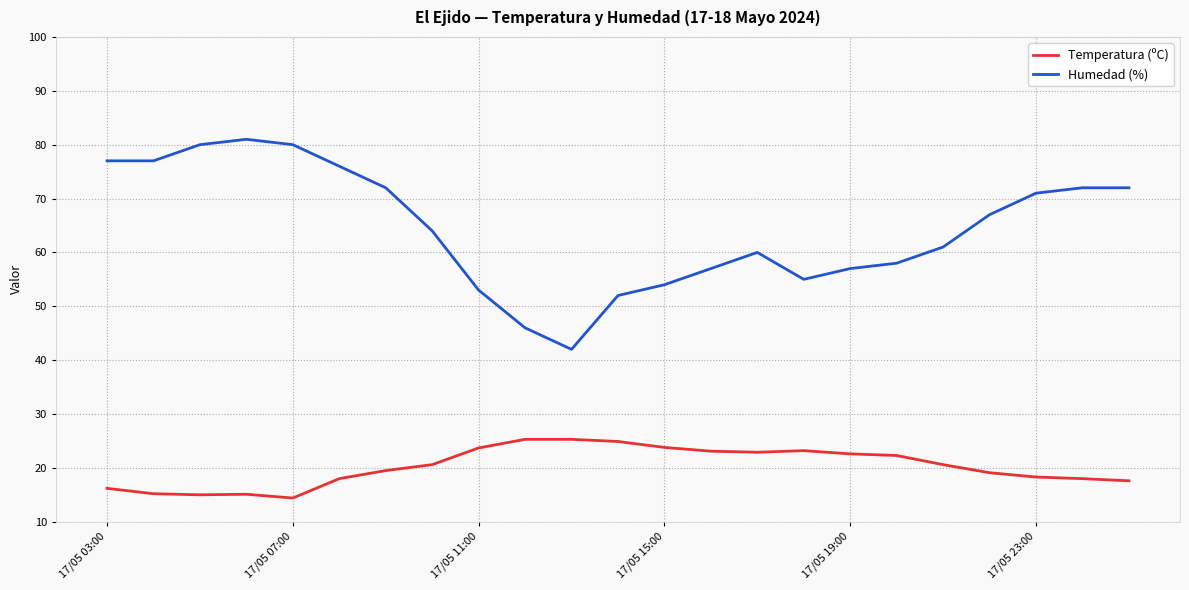

Which series has the largest total across all categories?

Humedad (%)